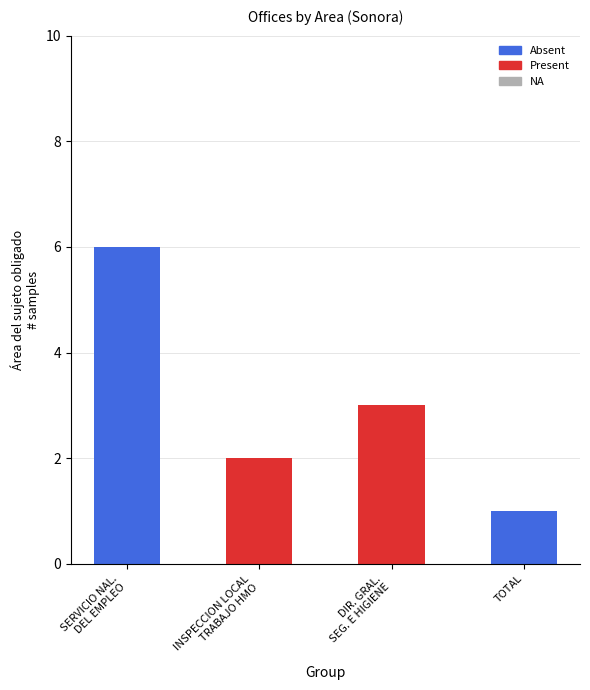

What is the sum of all Absent values?

7